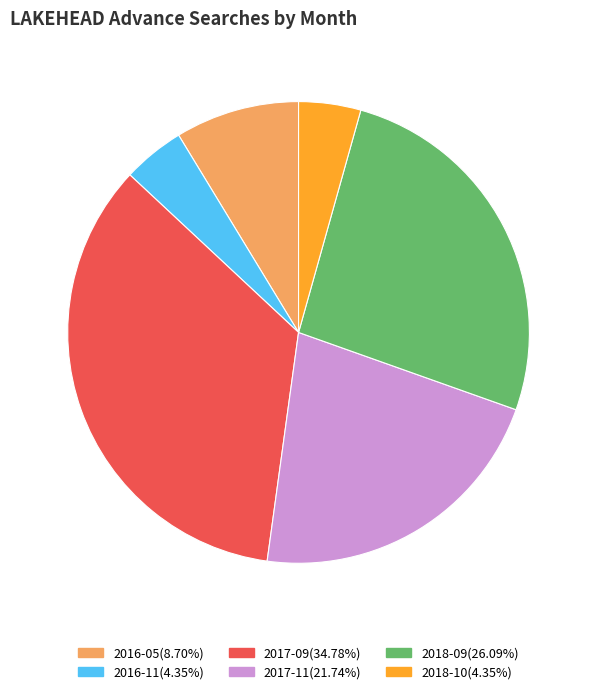

What is the ratio of the value at 2016-05(8.70%) to the value at 2017-11(21.74%)?

0.4